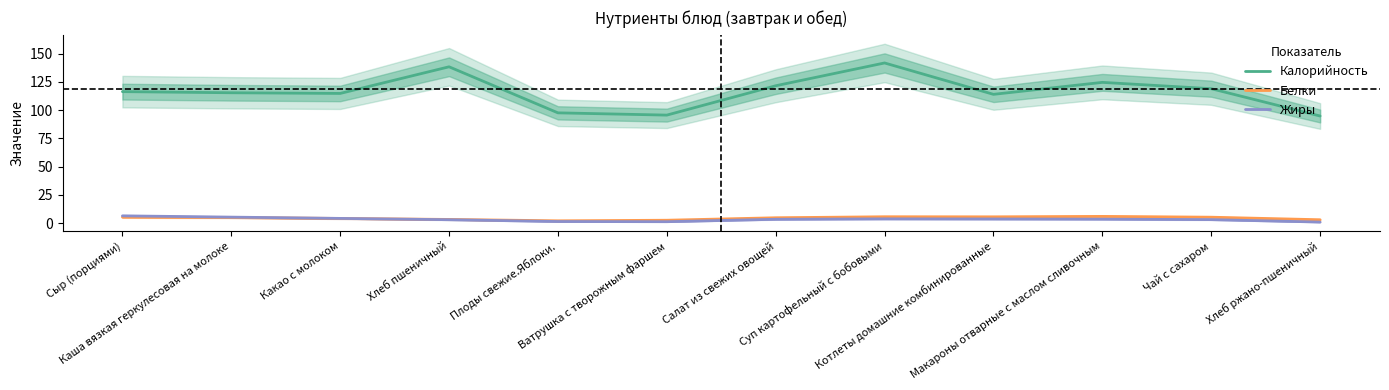

After their last crossing, which series has the higher values: Жиры or Белки?

Белки